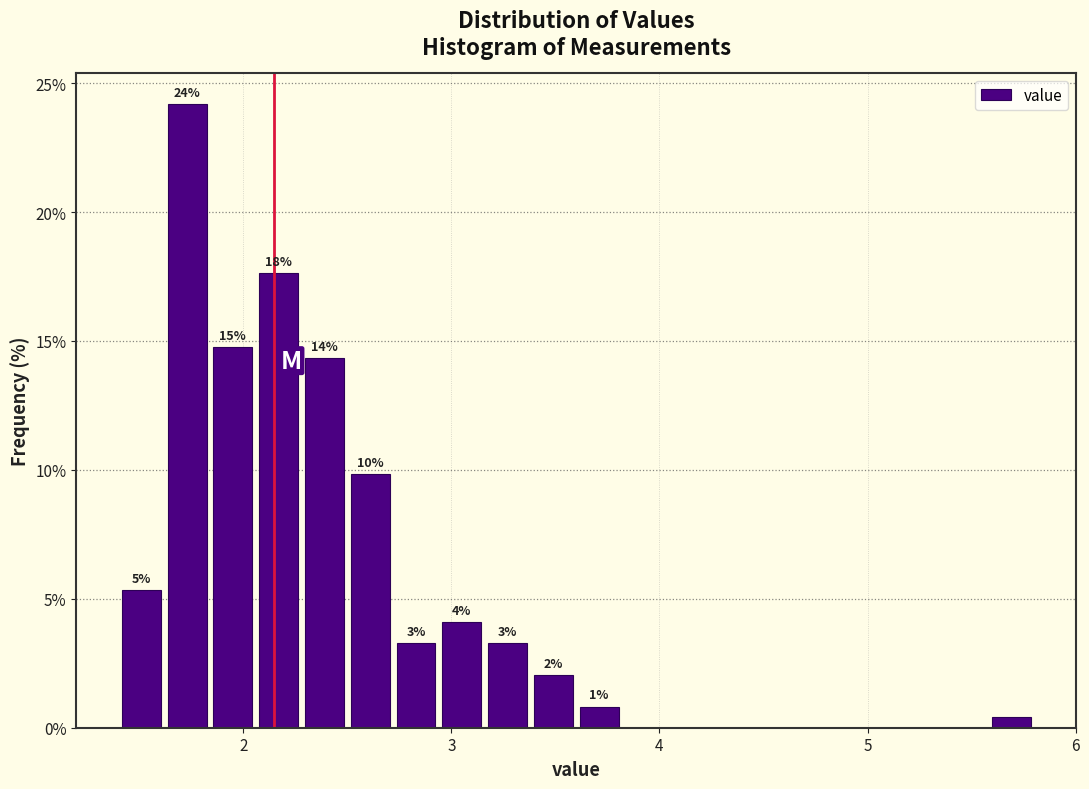

Around what value on the x-axis is the tallest bar? Give the approximate position of its centre, as read against the axis.

1.7